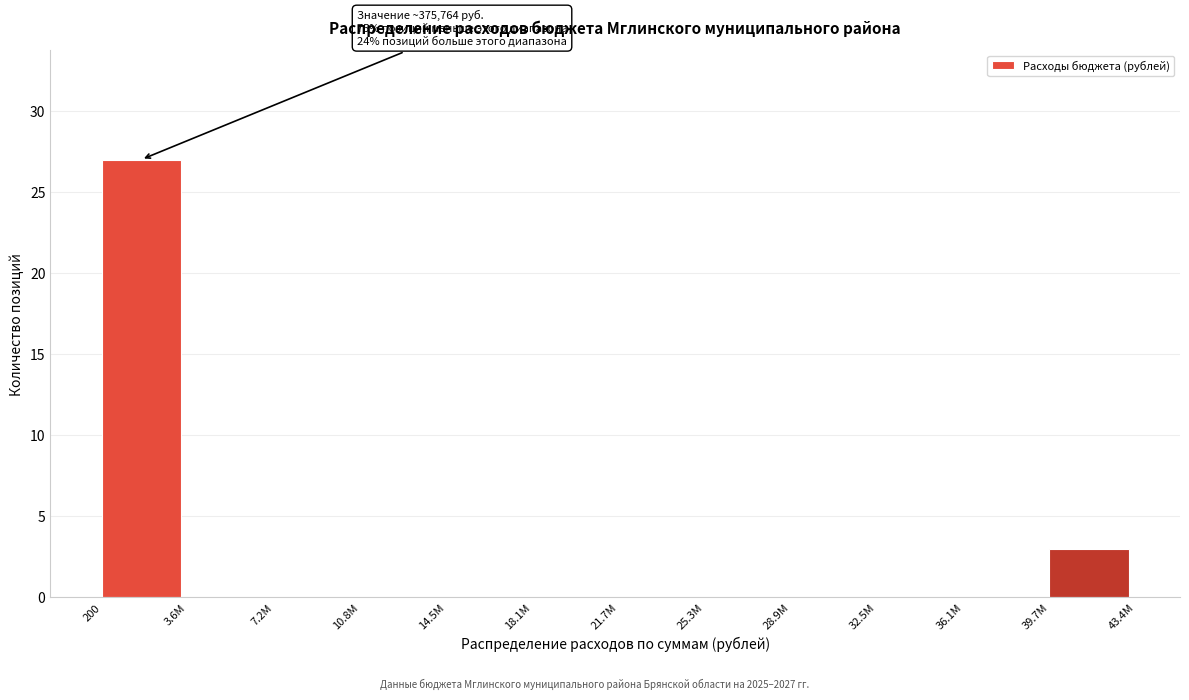

Reading left to right, what are all the values shown in this chart?

200=27	3.6М=0	7.2М=0	10.8М=0	14.5М=0	18.1М=0	21.7М=0	25.3М=0	28.9М=0	32.5М=0	36.1М=0	39.7М=3